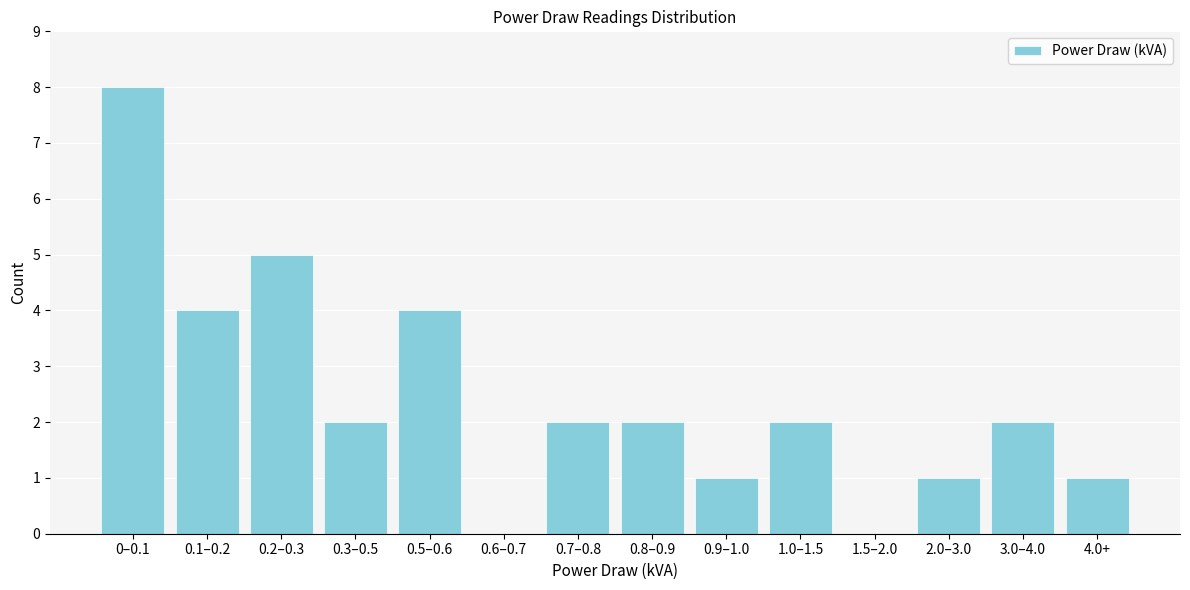

Reading left to right, extract all data points from this chart.

0–0.1=8	0.1–0.2=4	0.2–0.3=5	0.3–0.5=2	0.5–0.6=4	0.6–0.7=0	0.7–0.8=2	0.8–0.9=2	0.9–1.0=1	1.0–1.5=2	1.5–2.0=0	2.0–3.0=1	3.0–4.0=2	4.0+=1